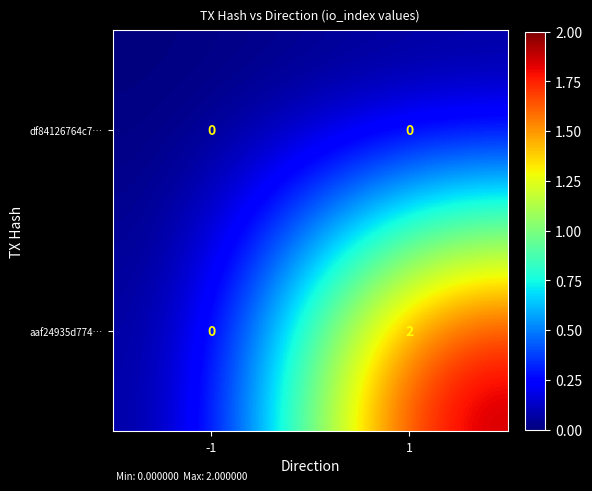

Rank the series at 1 from lowest to highest value.

df84126764c7…, aaf24935d774…